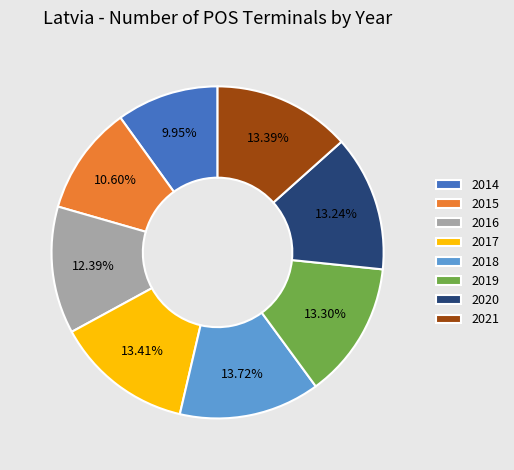

True or false: 2021 accounts for 27% of the total.

False